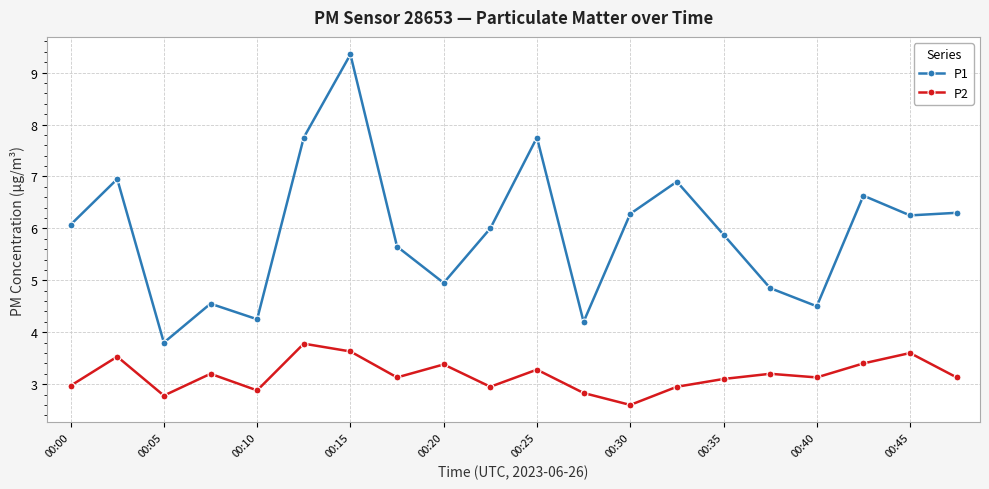

What is the sum of all P2 values?

63.5